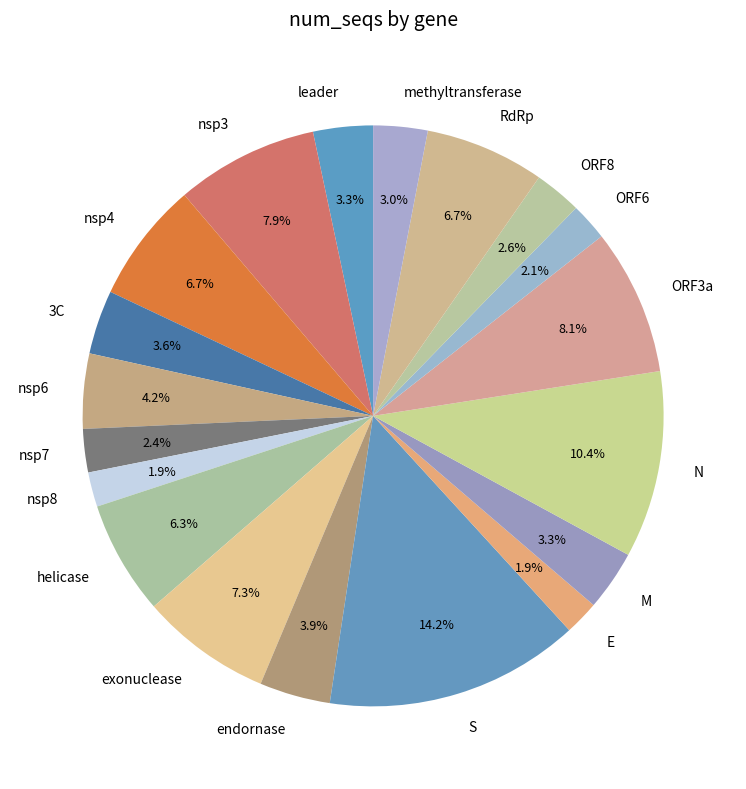

Combined, what portion of the pie is leader and ORF6?

5.4%